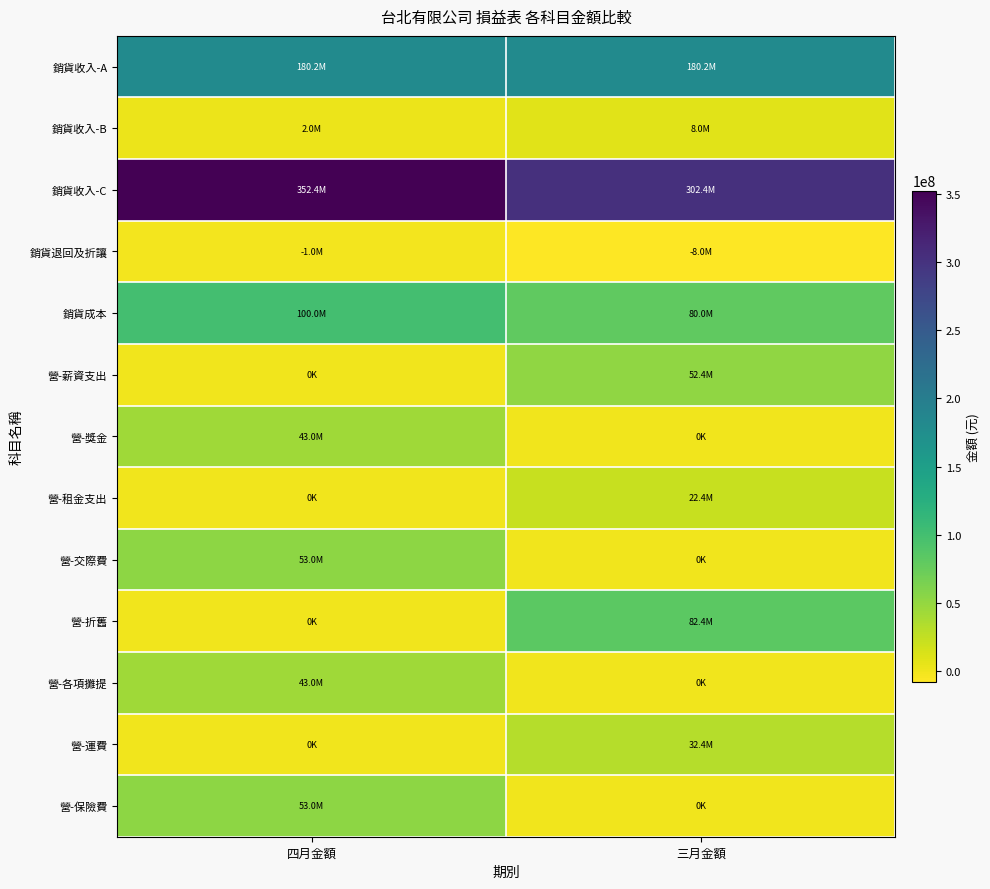

What is the total value across all series at 四月金額?

825682801